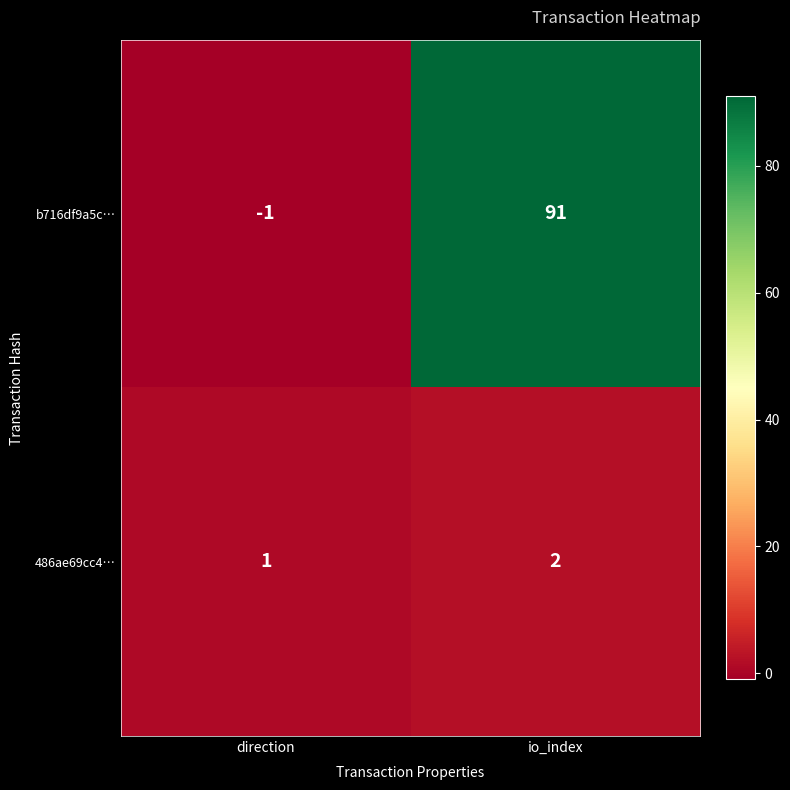

Rank the series at io_index from lowest to highest value.

486ae69cc4…, b716df9a5c…